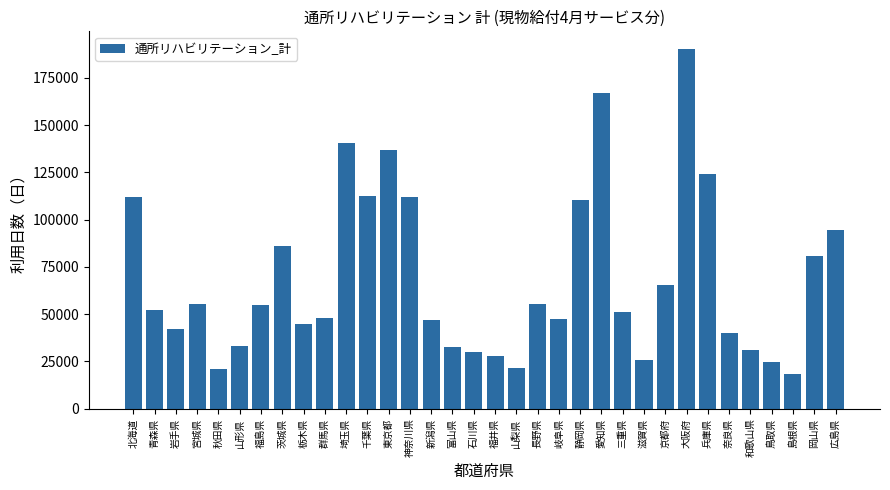

How many data points does each series have?

34